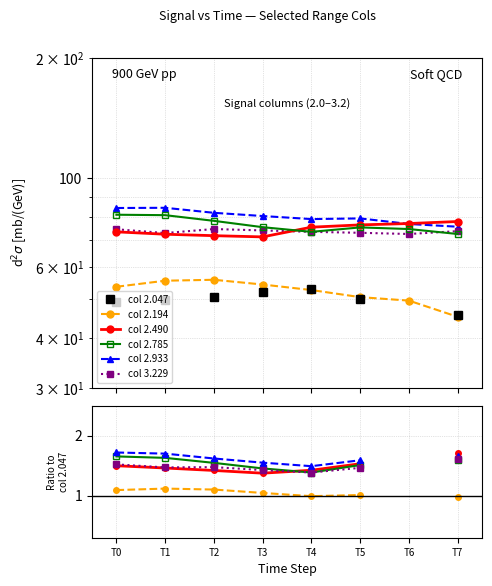

What is the value of the col 2.490 point at the 3rd from the left?

1.4